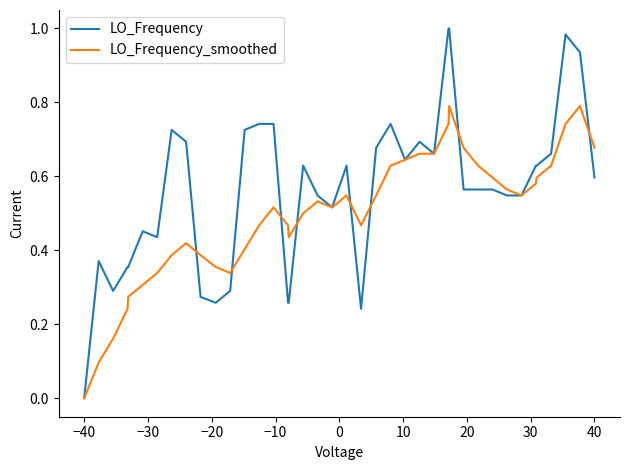

Which series has the largest range (max minus min)?

LO_Frequency